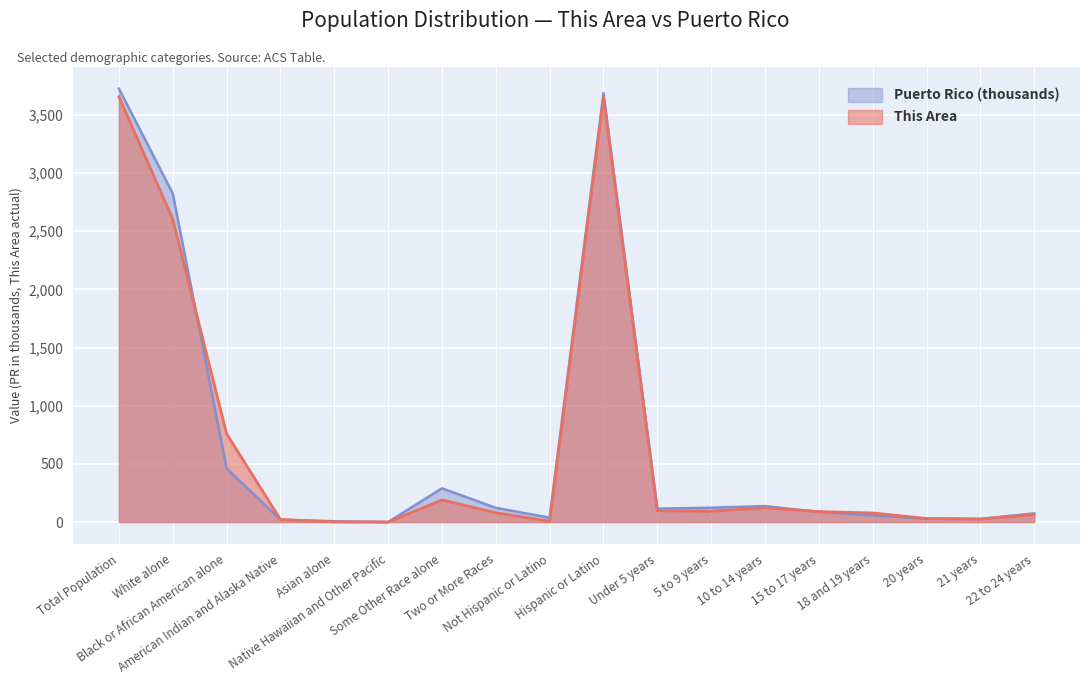

At which category does This Area reach its first local valley?

Native Hawaiian and Other Pacific